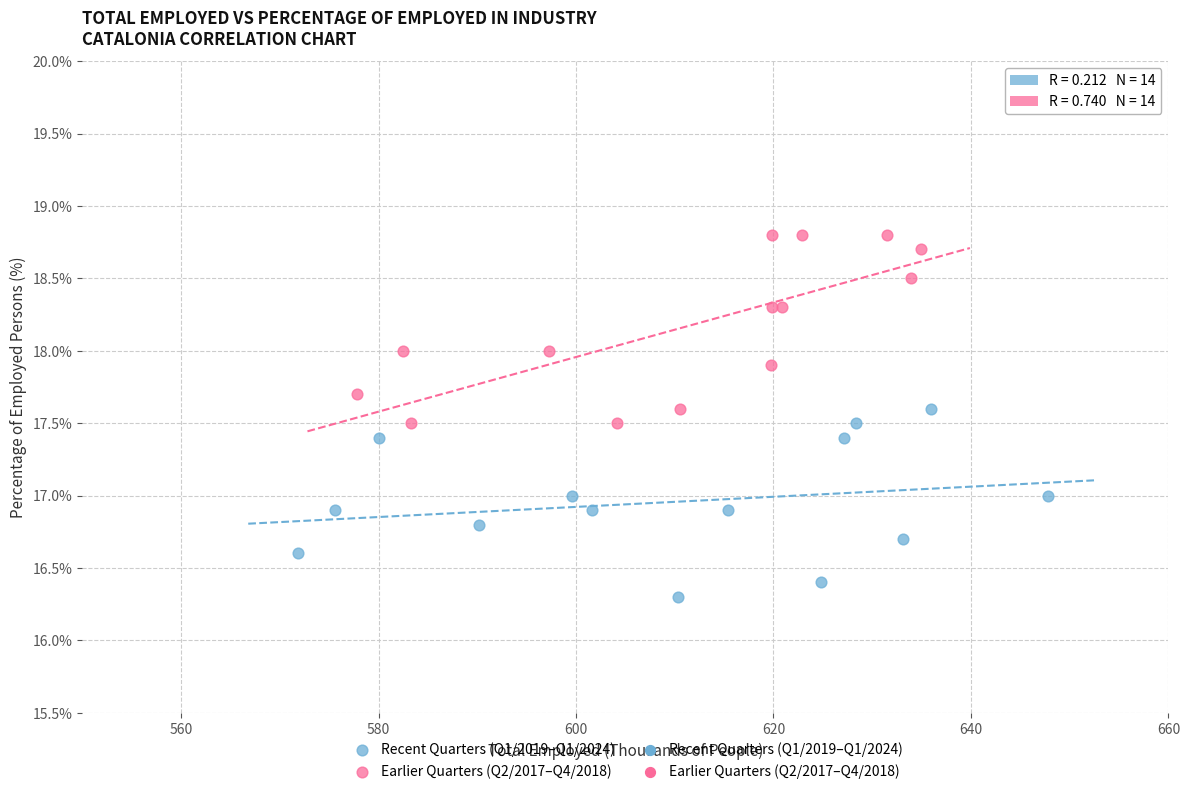

Which series contains the lowest Y value?

Recent Quarters (Q1/2019–Q1/2024)